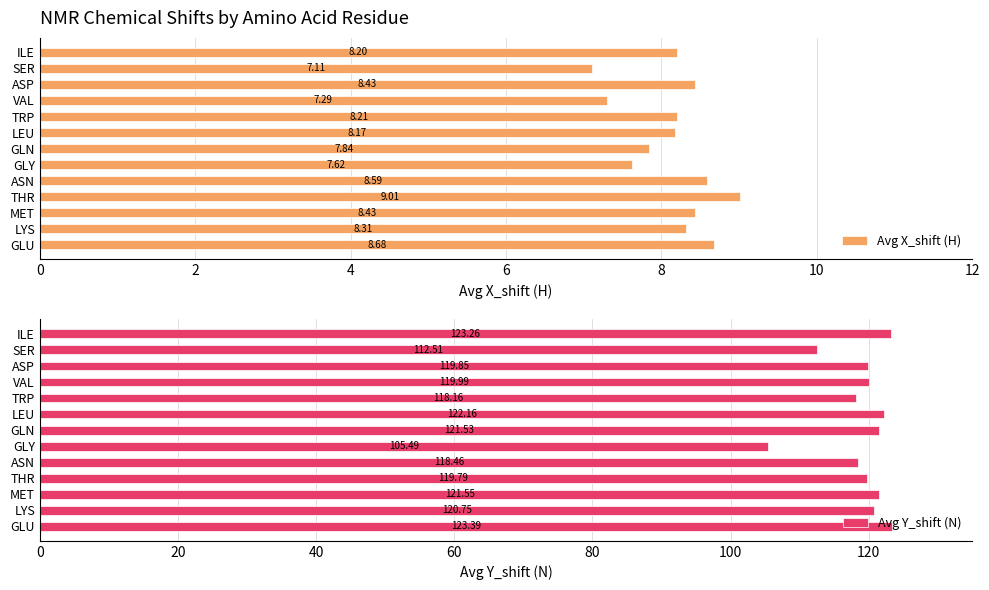

True or false: Avg Y_shift (N) has a value of 112.5 at SER.

True